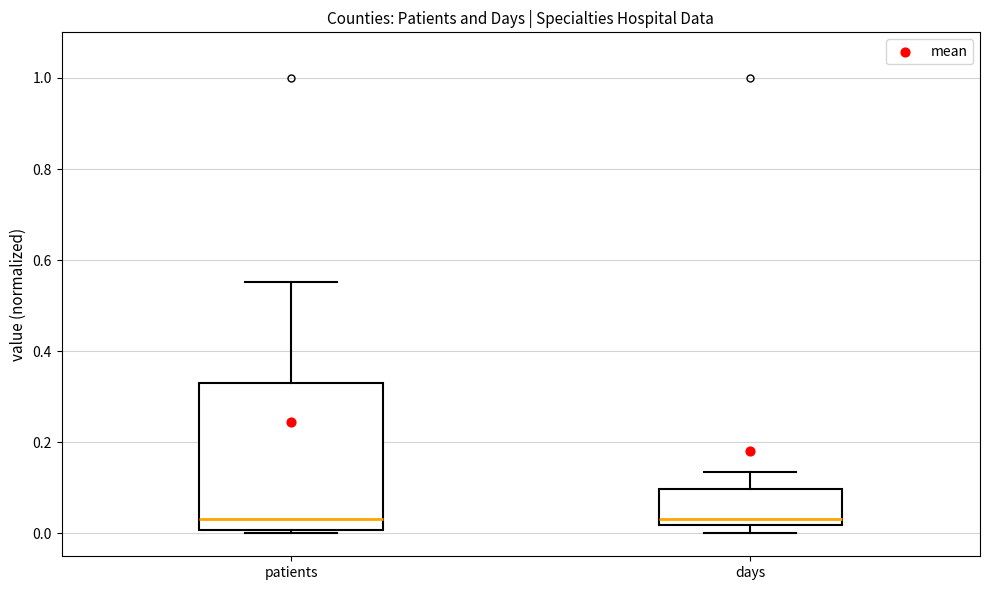

Comparing the boxes themselves (not the whiskers), which one is the tallest?

patients